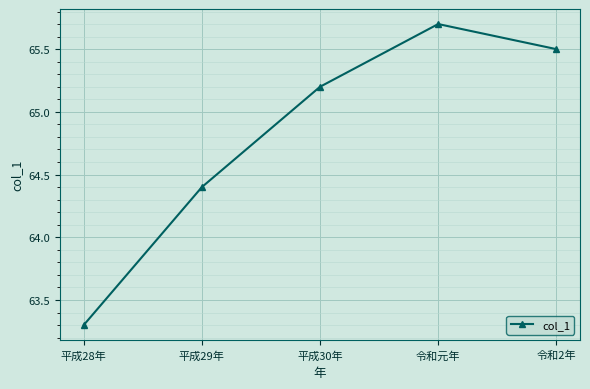

Which label corresponds to the smallest value in the chart?

平成28年